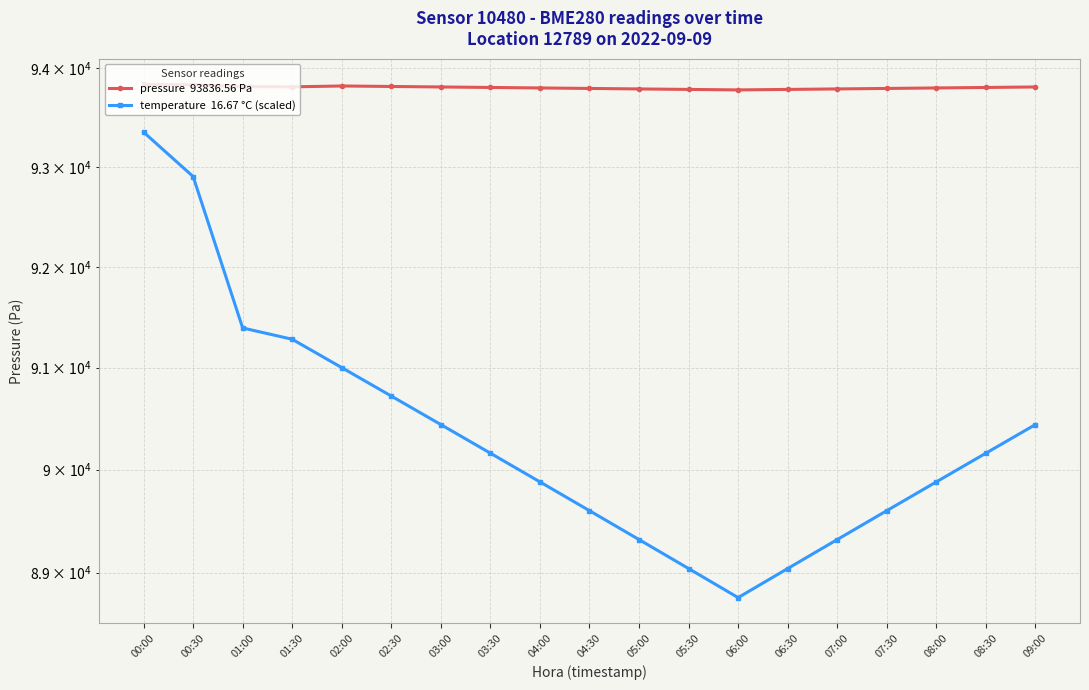

True or false: temperature  16.67 °C (scaled) and pressure  93836.56 Pa cross at least once.

False